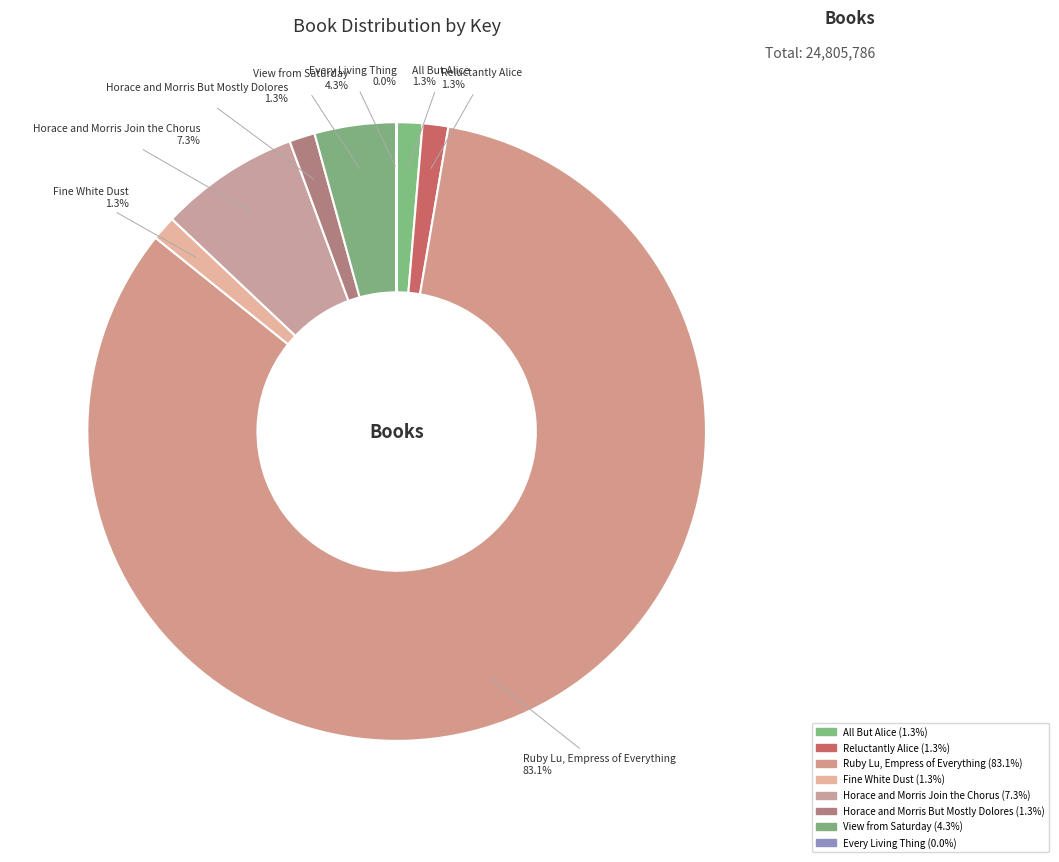

The Reluctantly Alice slice represents 11% of the pie. True or false?

False